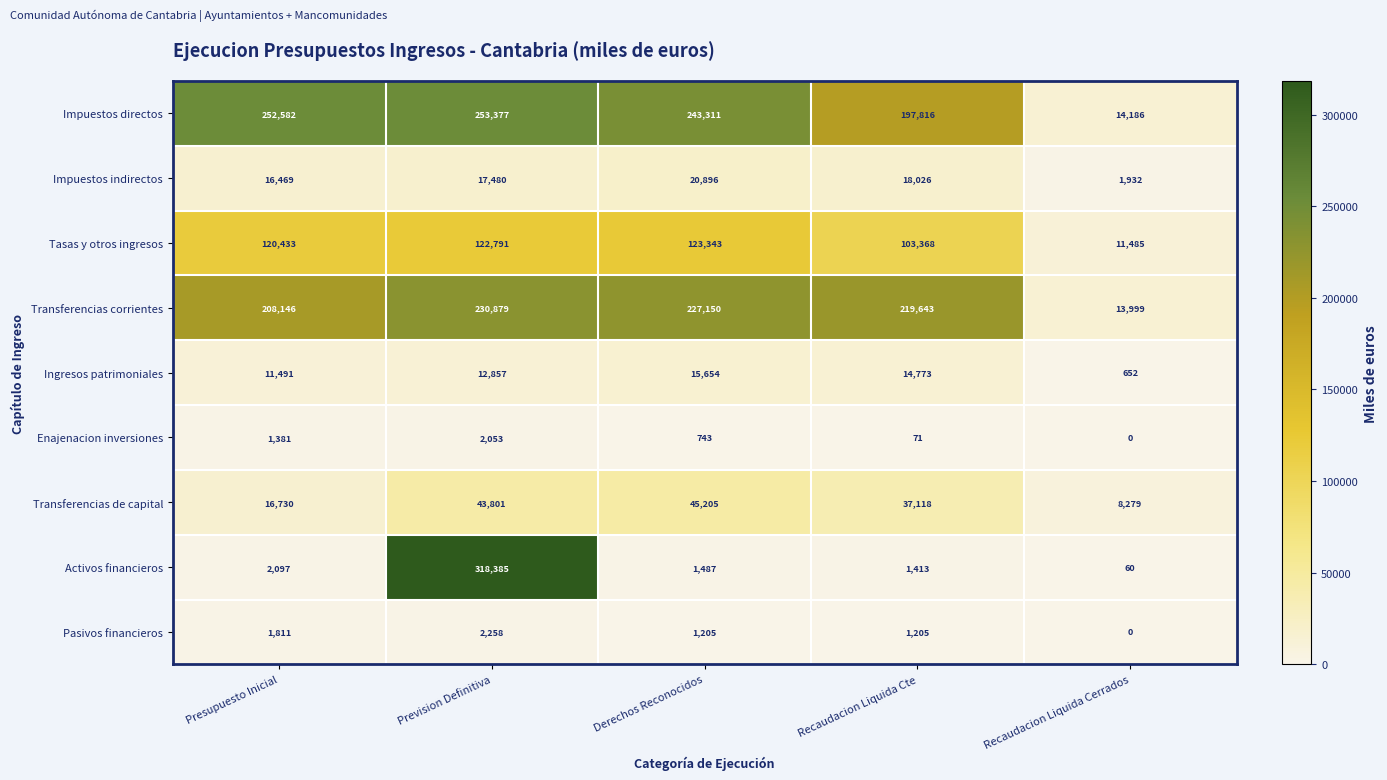

True or false: Impuestos indirectos has a value of 28362 at Recaudacion Liquida Cte.

False